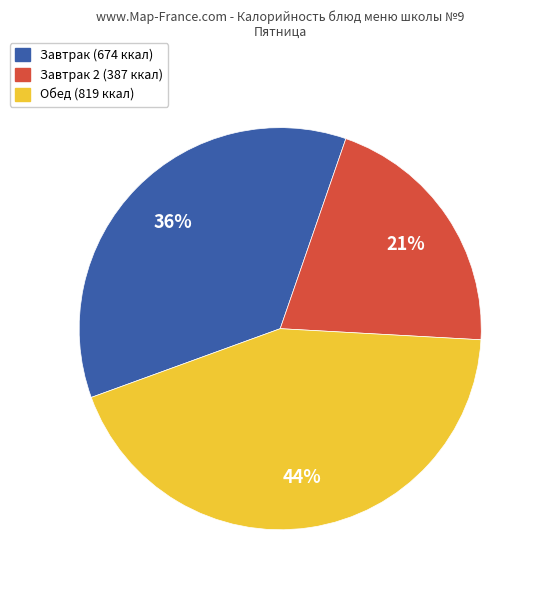

Is there any slice that represents more than half of the pie?

No